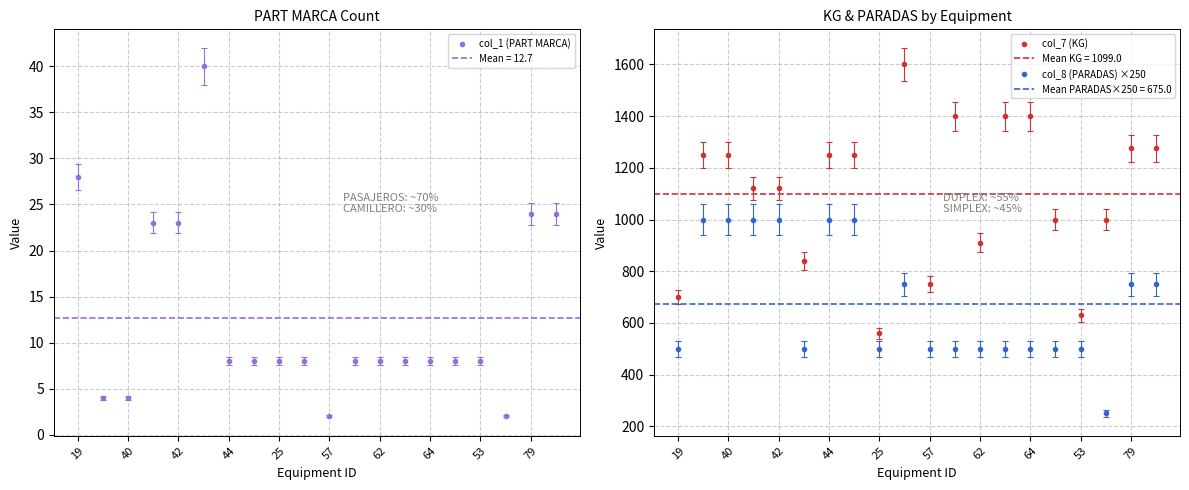

True or false: col_8 (PARADAS) ×250 has a value of 211 at 57.

False